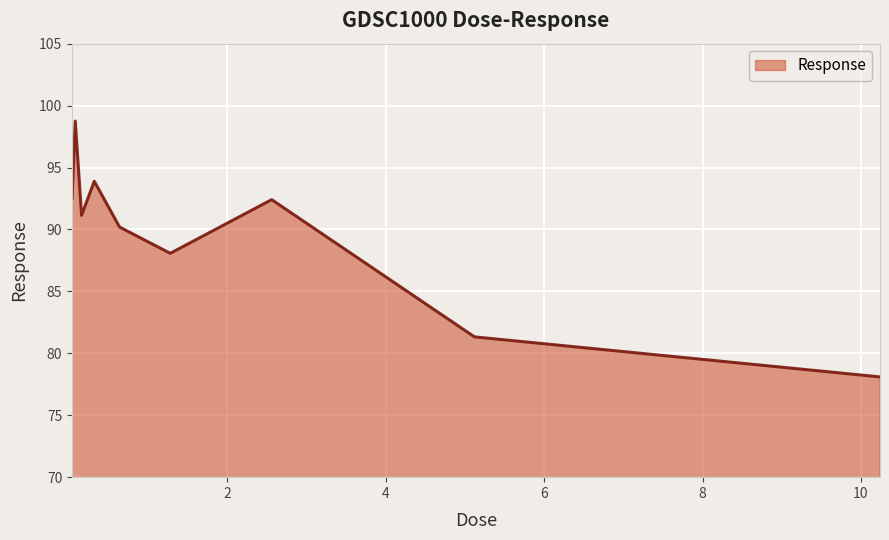

What is the difference between the maximum and minimum values?

20.7